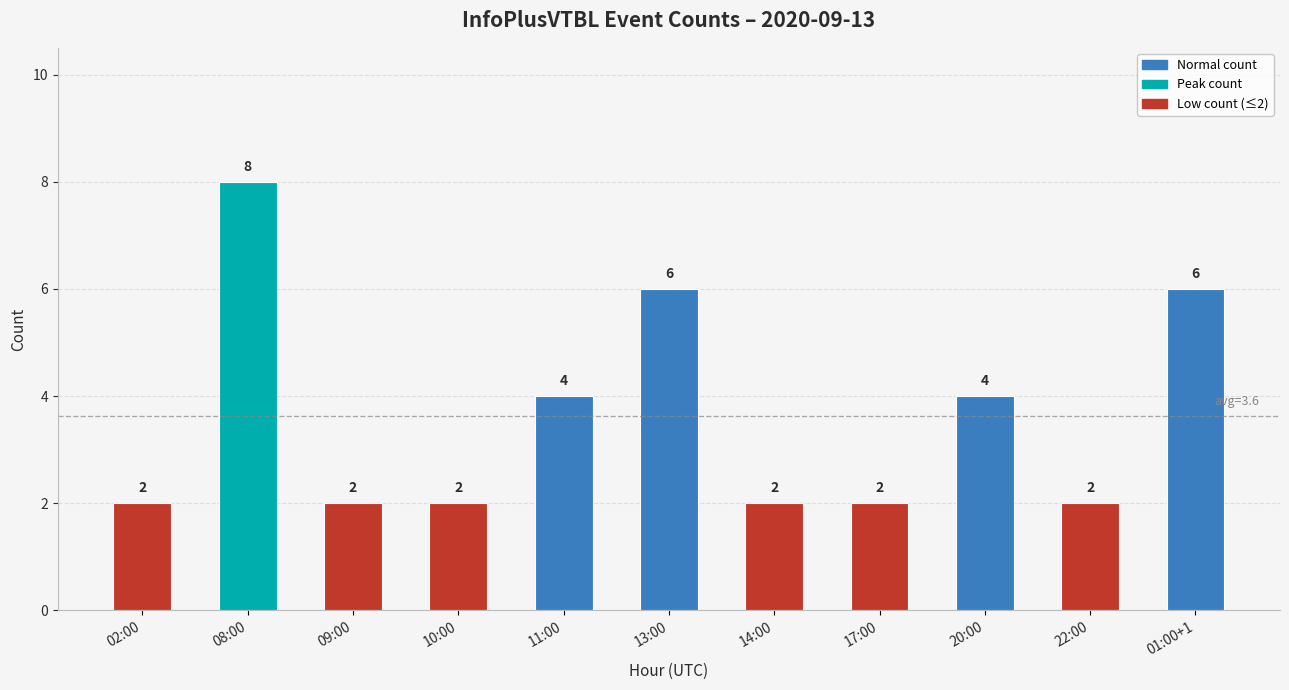

What is the label of the 4th bar from the right?

17:00